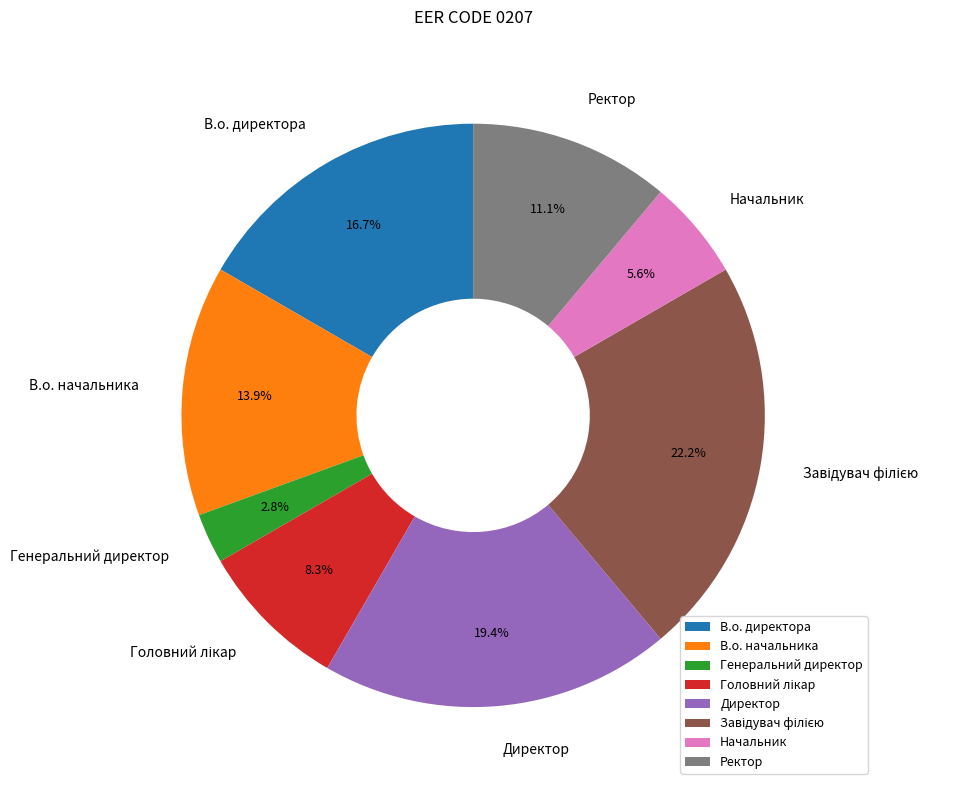

How many slices are in this pie chart?

8